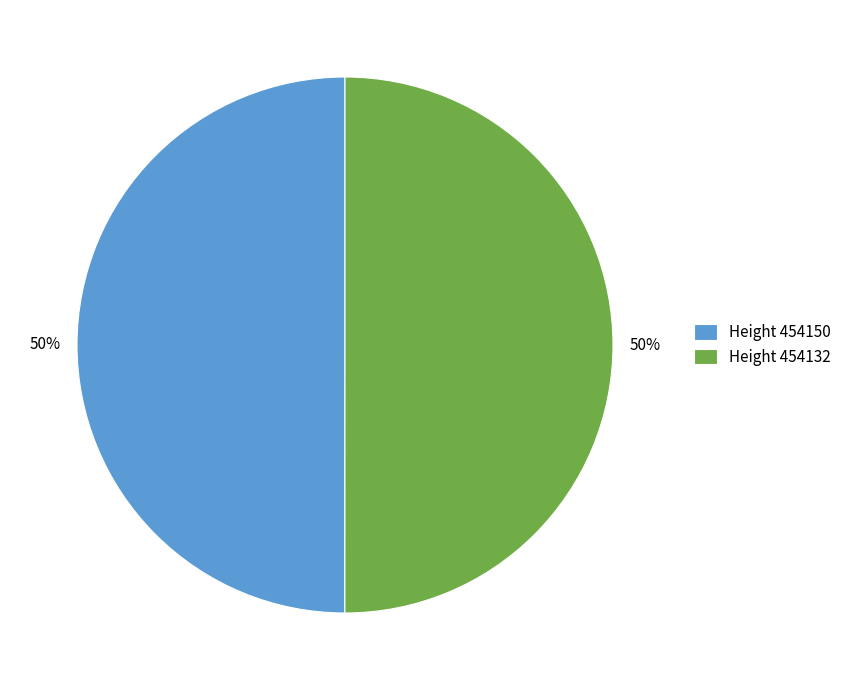

What is the ratio of the value at Height 454132 to the value at Height 454150?

1.0